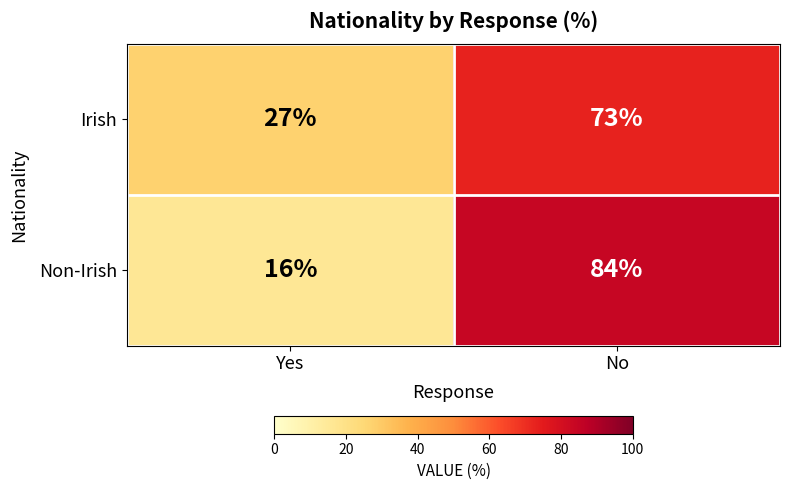

Between Yes and No, which series saw the biggest shift?

Non-Irish